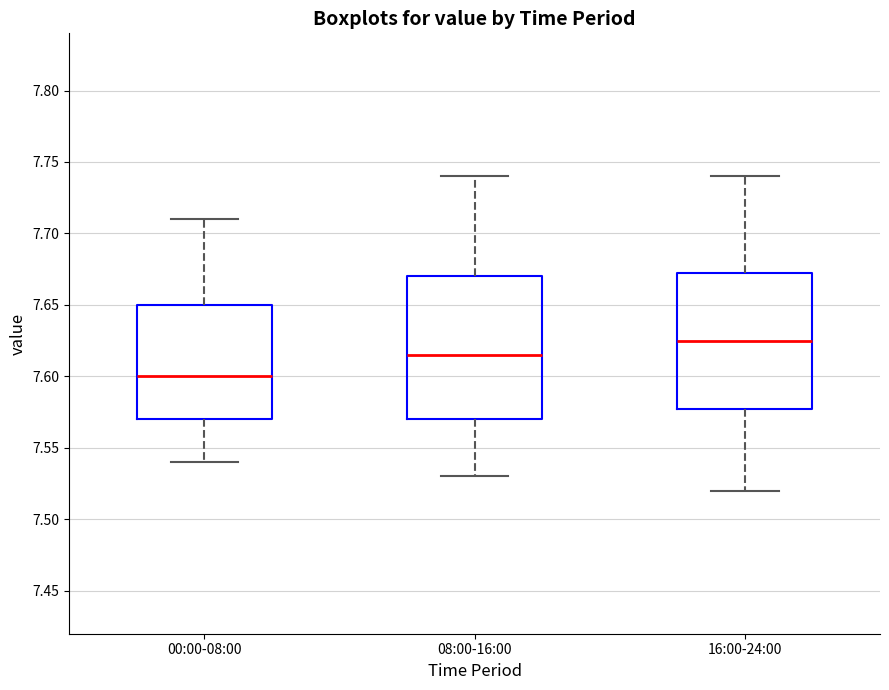

Reading left to right, read every box against the y-axis: the position of its median line, the range the box covers, and the ends of its whiskers. The values are not printed on the chart, so give them approximately, as read against the axis.

00:00-08:00: median 7.600, box 7.570 to 7.650, whiskers 7.540 to 7.710
08:00-16:00: median 7.615, box 7.570 to 7.670, whiskers 7.530 to 7.740
16:00-24:00: median 7.625, box 7.580 to 7.675, whiskers 7.520 to 7.740